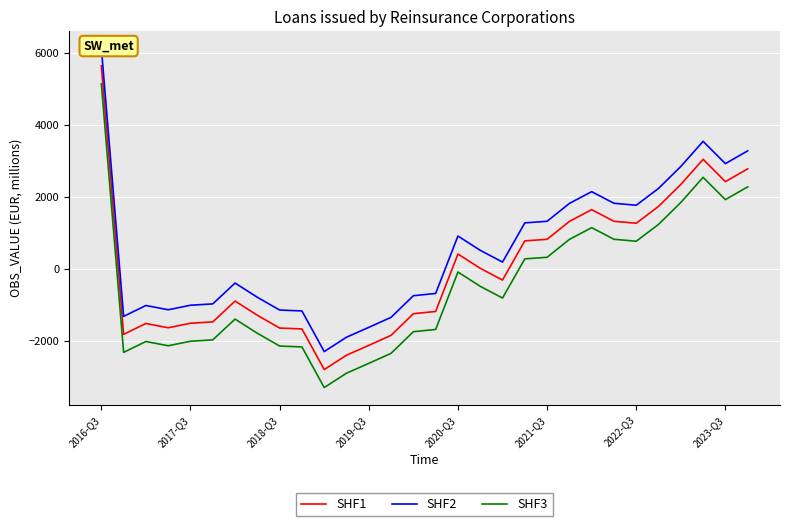

How many values in SHF2 are below zero?

15